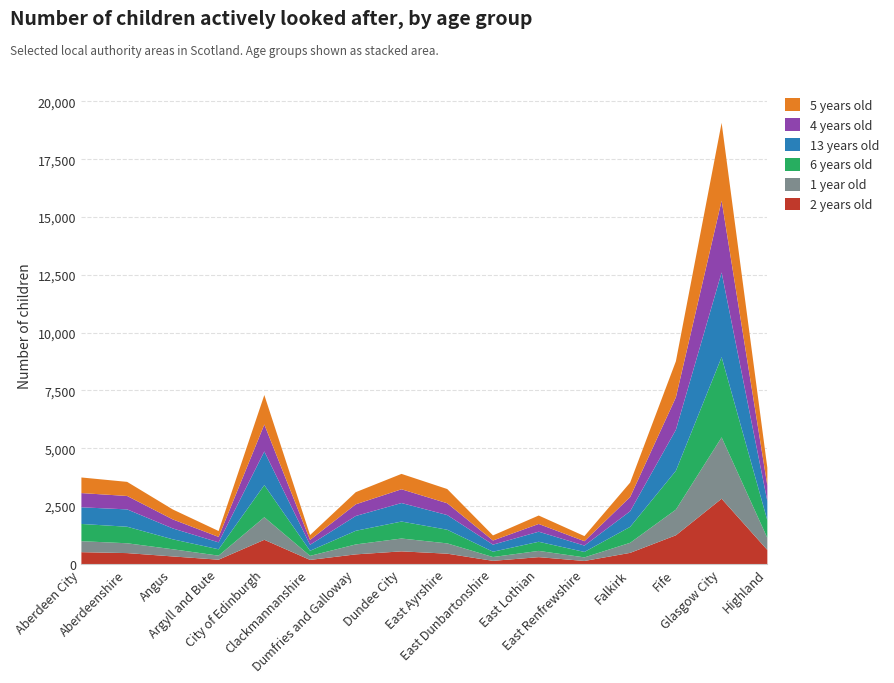

At which category does 6 years old reach its first local peak?

City of Edinburgh